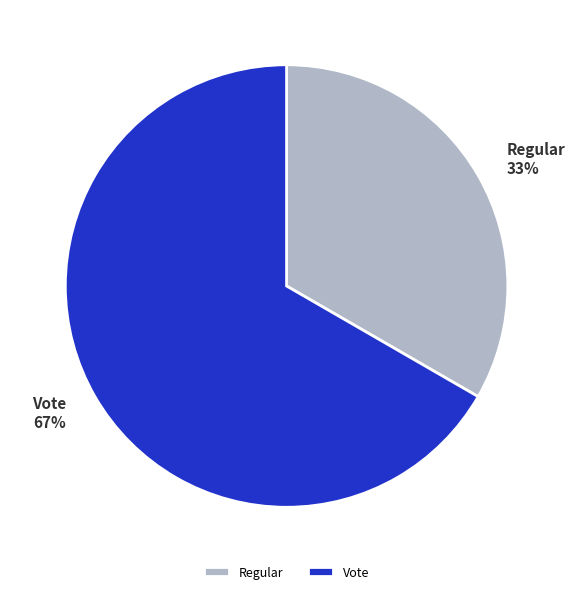

Which category has the biggest portion of the pie?

Vote